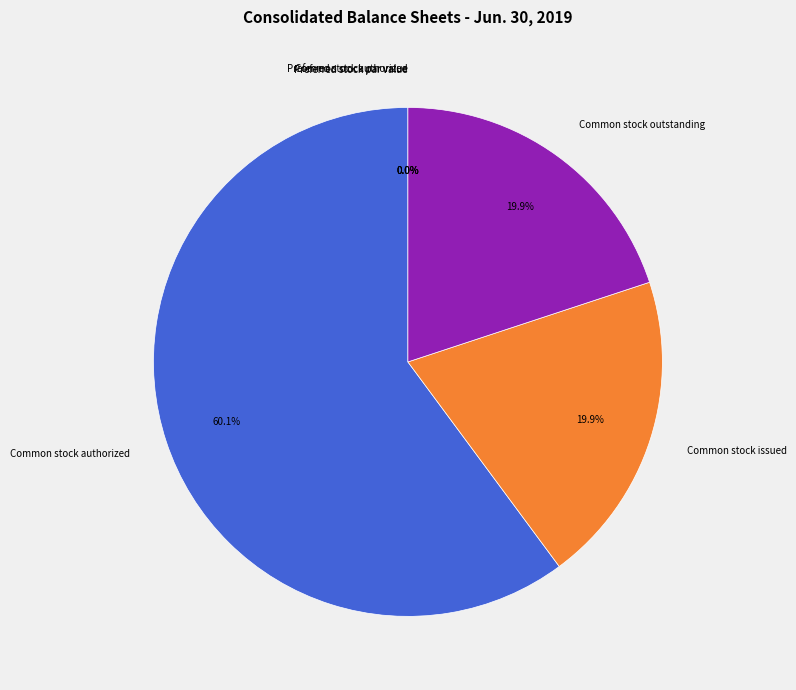

Is it true that Common stock outstanding is 20% of the pie?

True